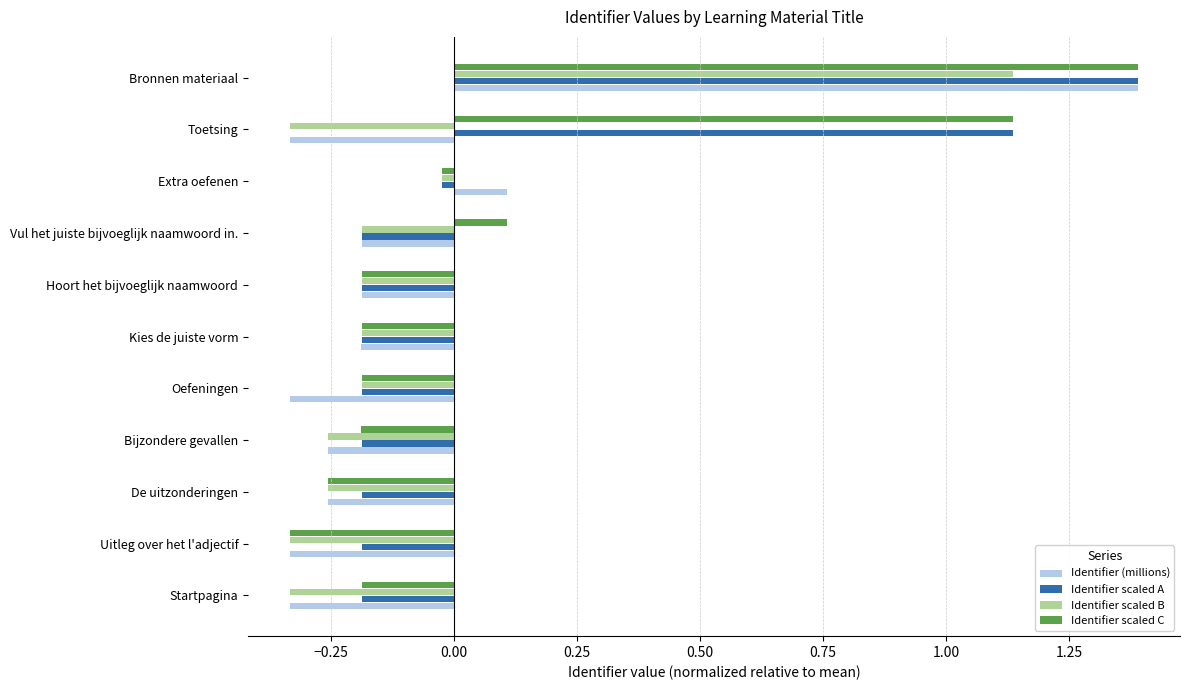

At which label is Identifier (millions) closest to 0?

Extra oefenen